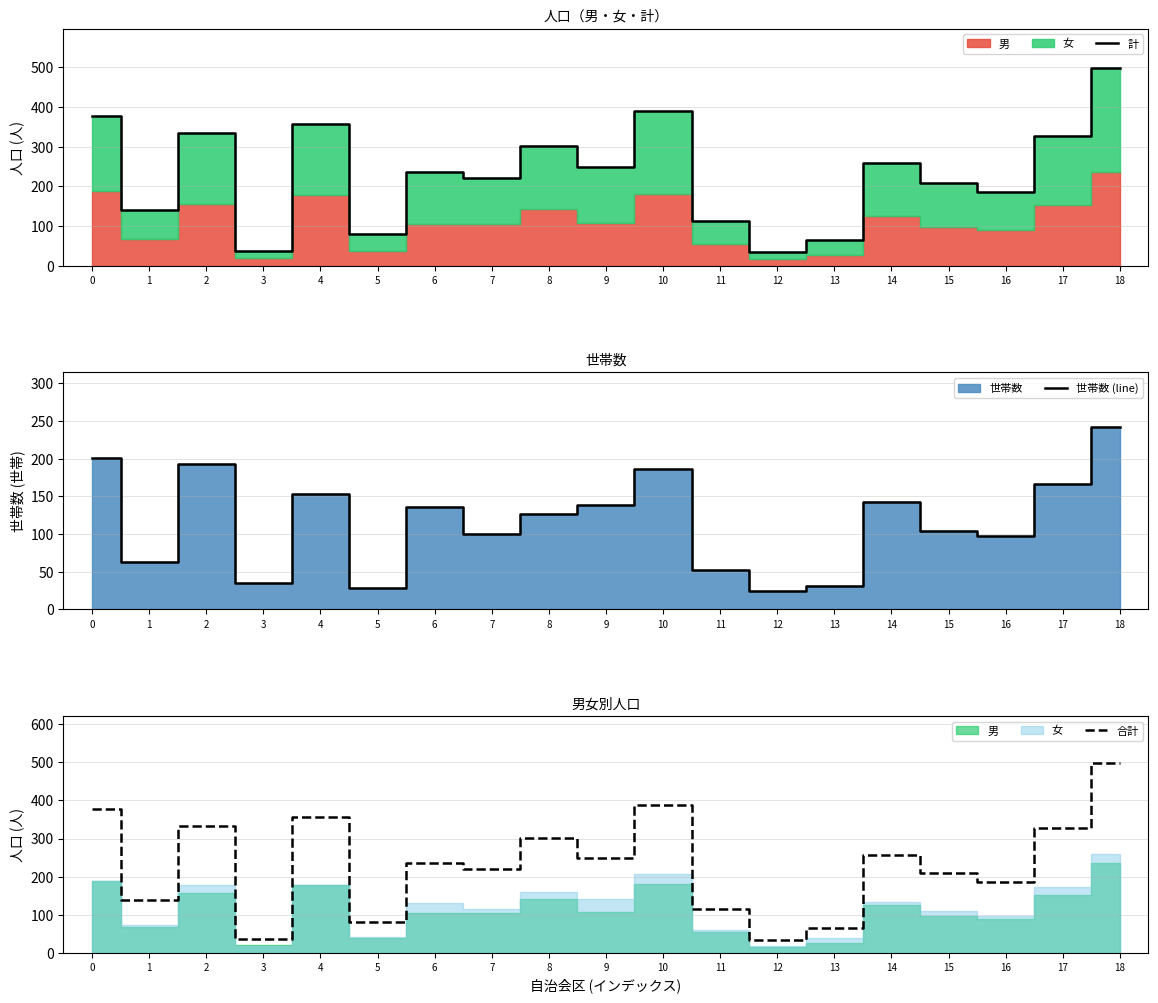

What is the sum of the 合計 values at 7 and 15?

429